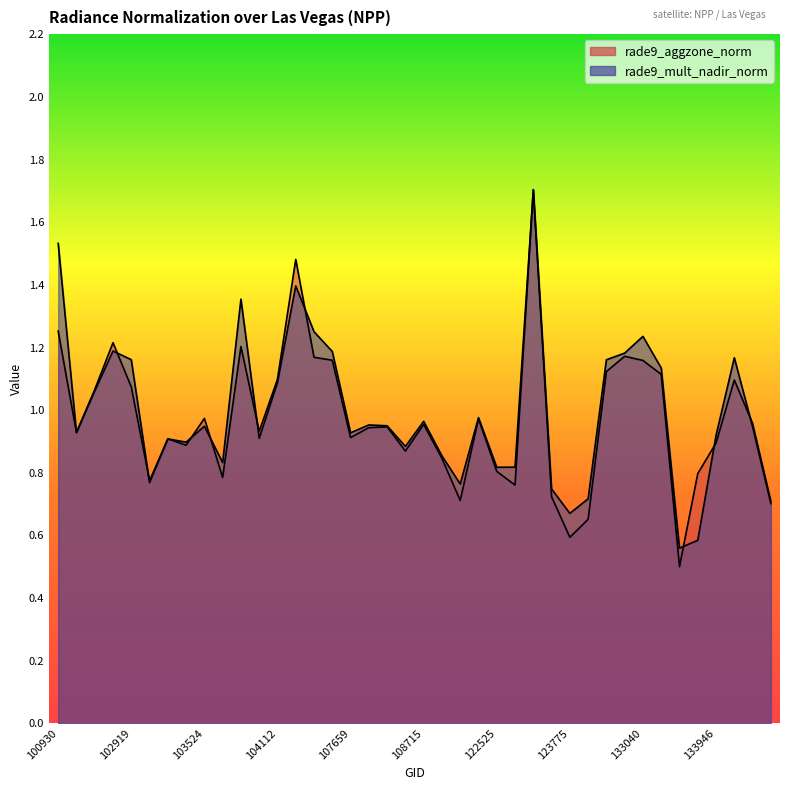

At how many categories does at least one series exceed 0?

40